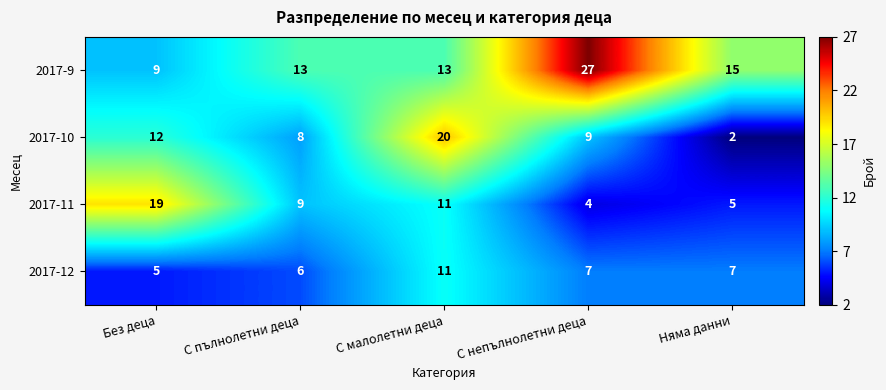

Which category has the lowest value across all series?

Няма данни